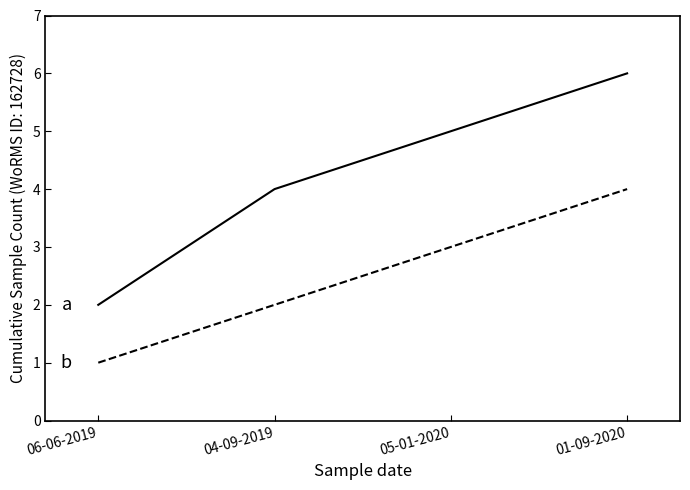

What is the total value across all series at 05-01-2020?

8